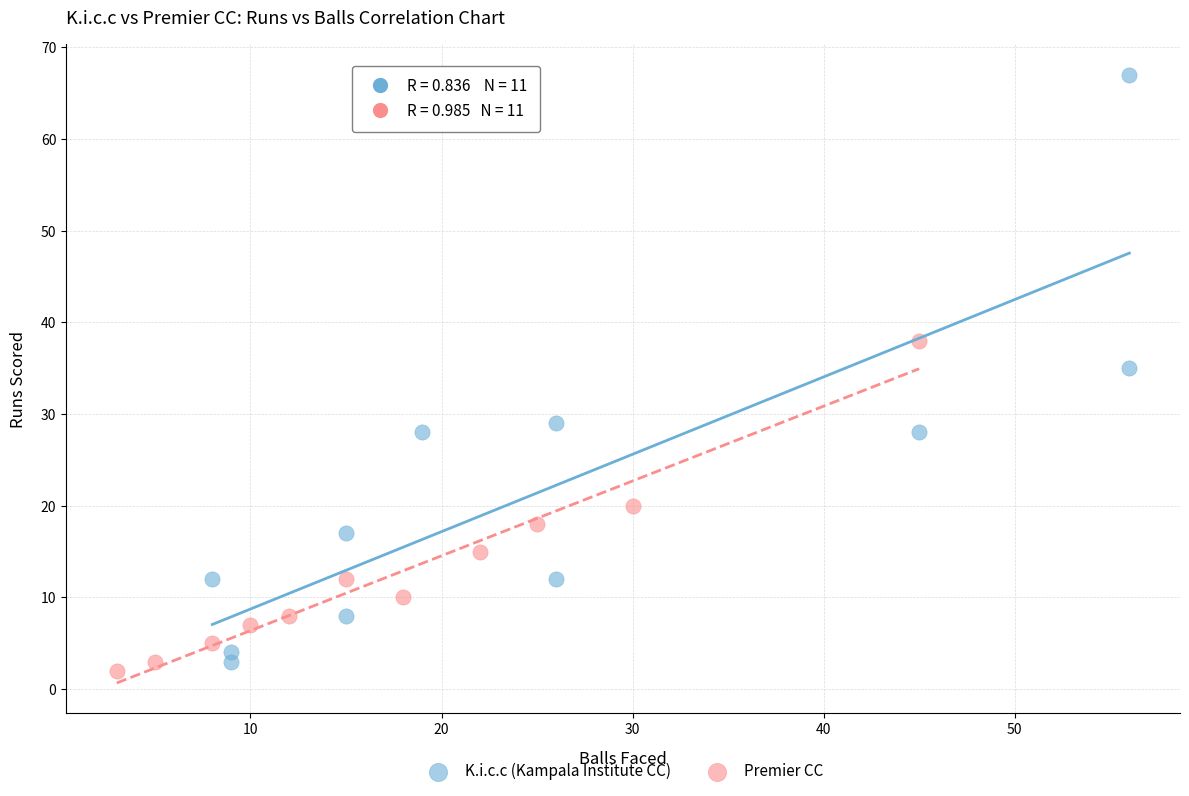

Which series contains the highest Y value?

K.i.c.c (Kampala Institute CC)